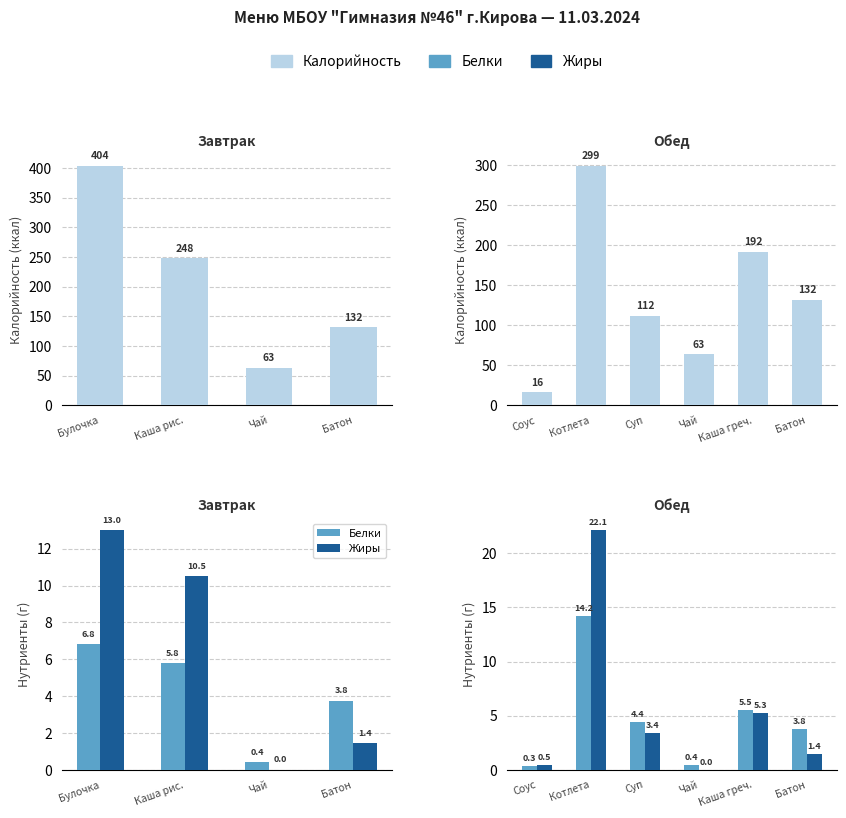

Reading right to left, transcribe all the data shown in this chart.

Калорийность: 131.5	192.0	63.5	111.5	299.1	16.1
Белки: 3.8	5.5	0.4	4.4	14.2	0.3
Жиры: 1.4	5.3	0.0	3.4	22.1	0.5